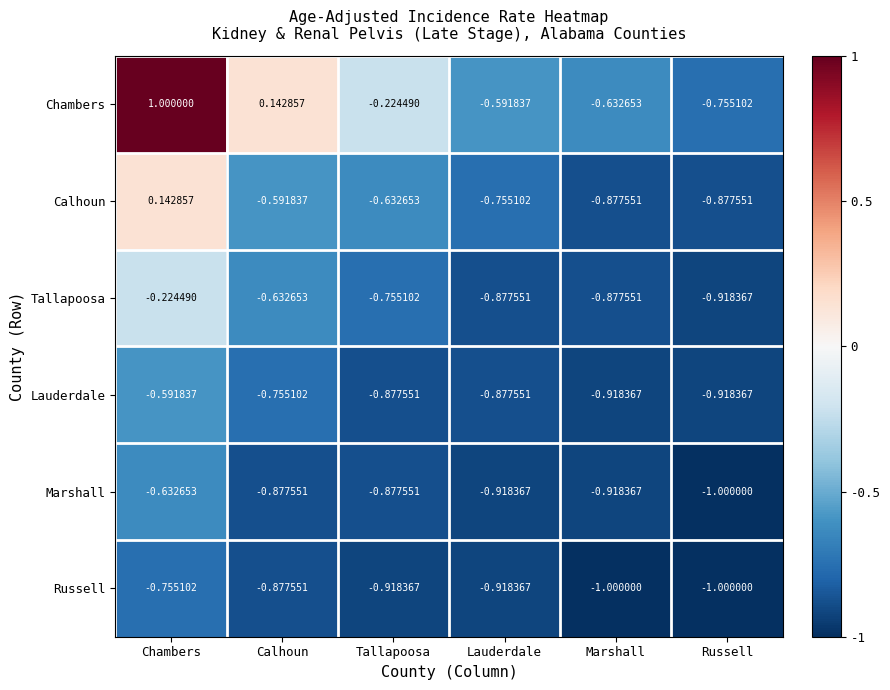

Rank the series by their maximum value, from highest to lowest.

Chambers, Calhoun, Tallapoosa, Lauderdale, Marshall, Russell